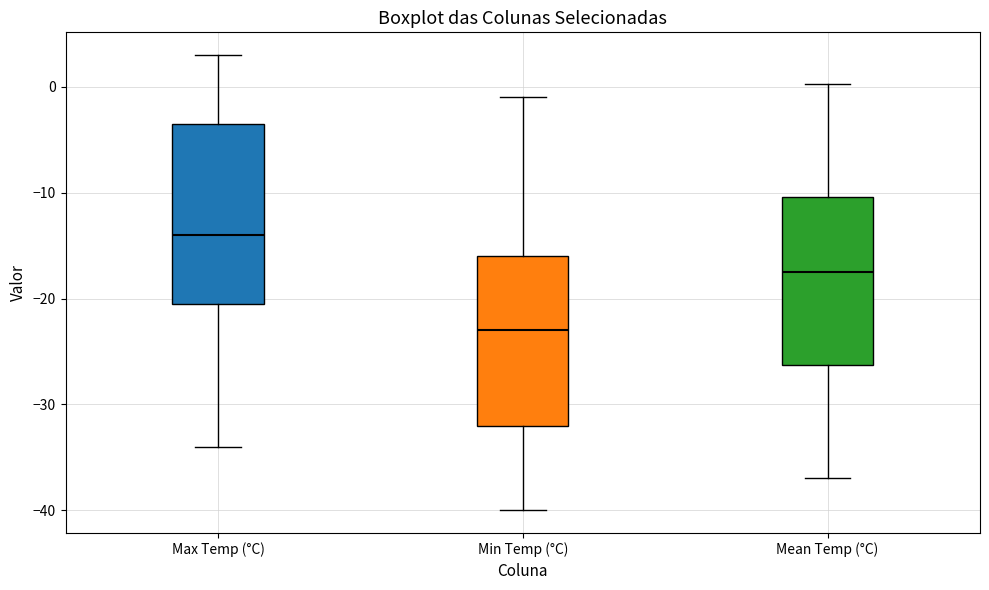

Where does the upper whisker of the box for Max Temp (°C) end on the y-axis? The values are not printed on the chart, so give them approximately, as read against the axis.

3